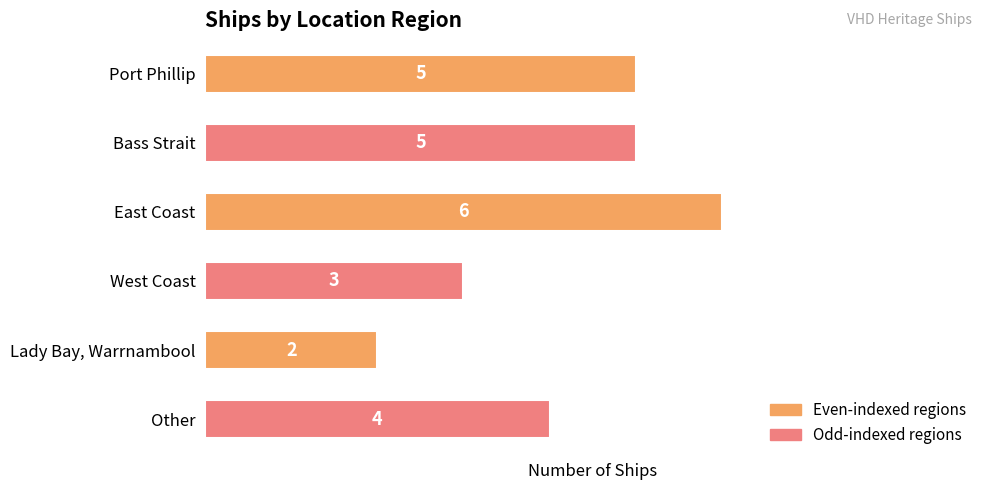

Reading top to bottom, extract all data points from this chart.

5	5	6	3	2	4